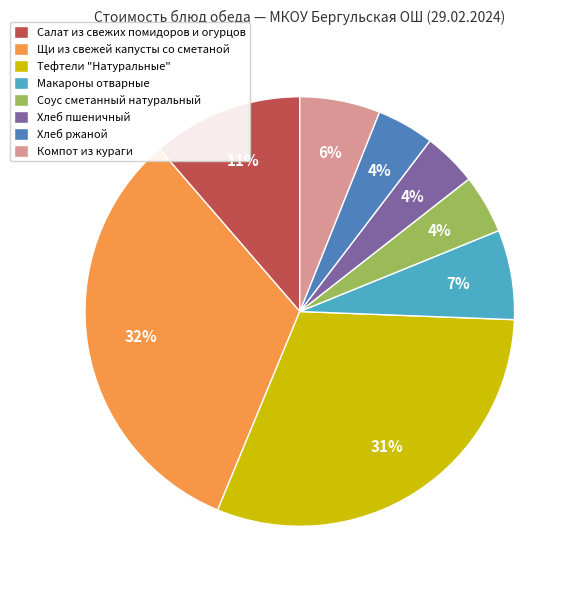

Does any single category account for the majority?

No